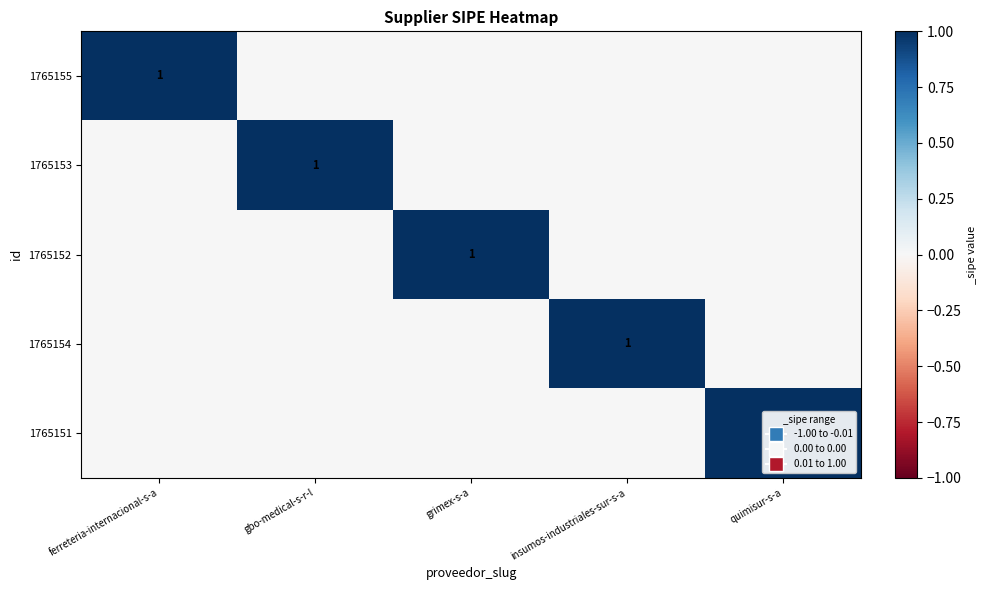

The value of 1765151 at quimisur-s-a is 1. True or false?

True